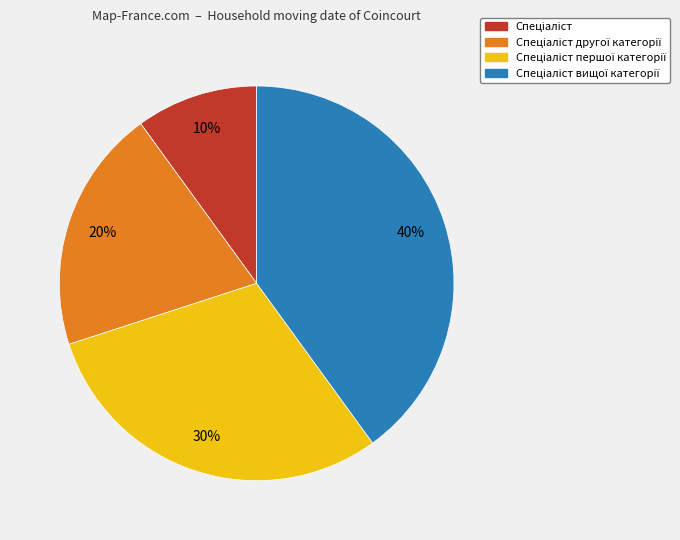

Is there any slice that represents more than half of the pie?

No